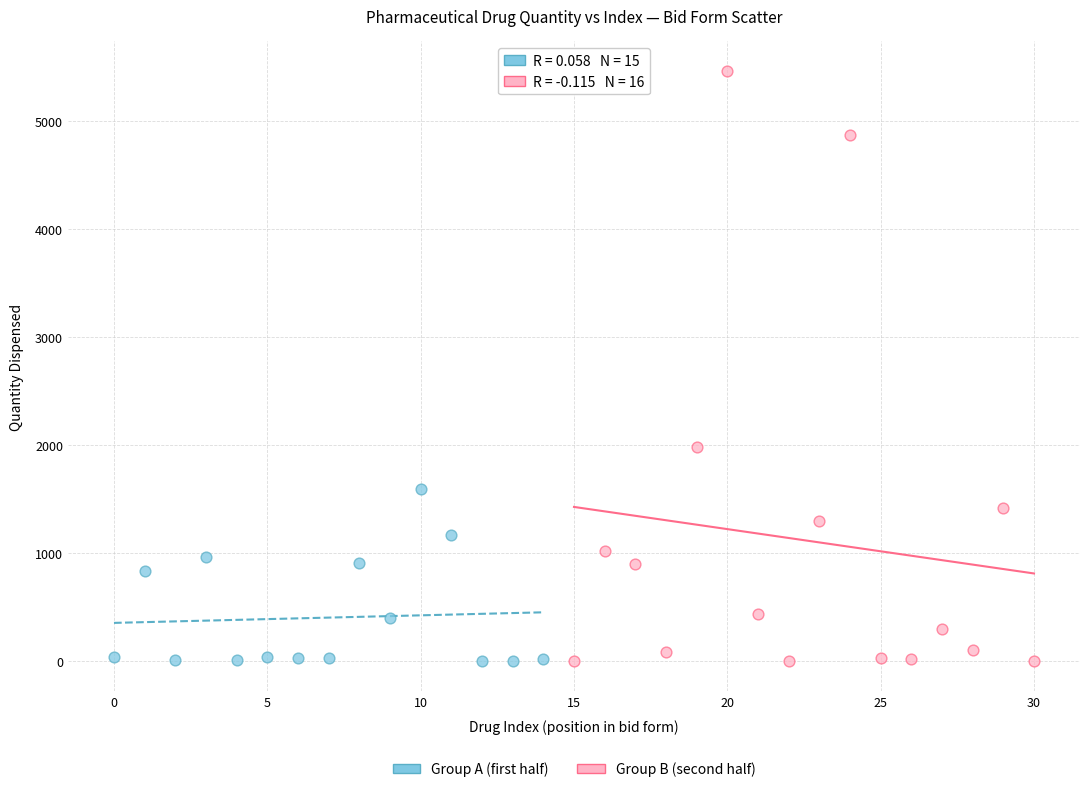

Which series has the largest Y range (max minus min)?

Group B (second half)